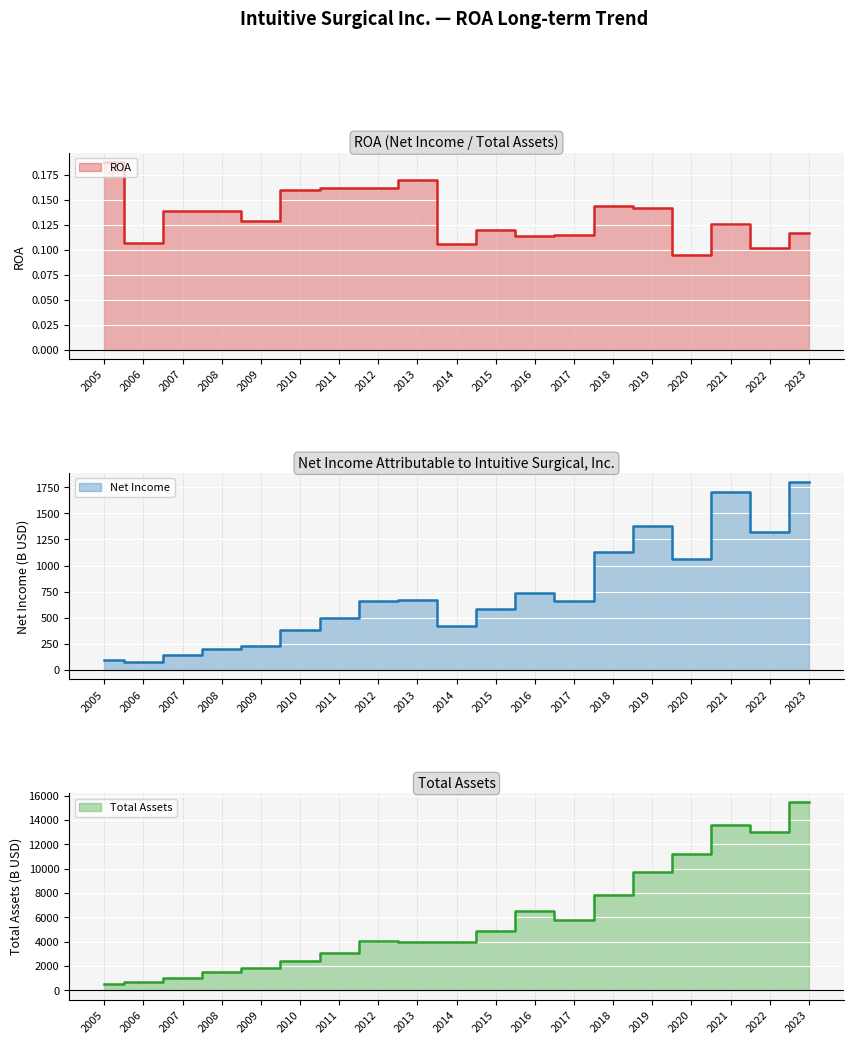

The Net Income (M) series shows 251.8 at 2017. True or false?

False